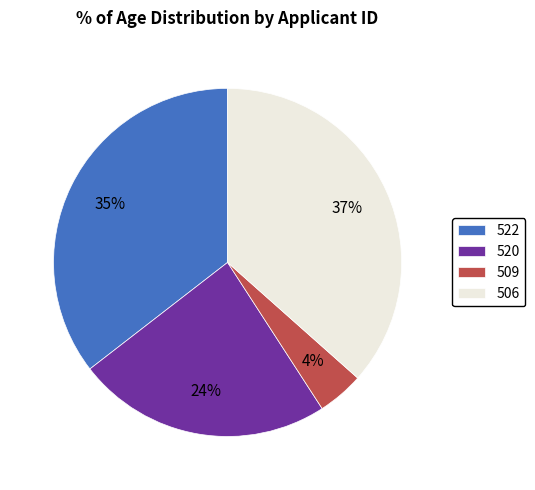

To the nearest percent, what is the combined percentage of 520 and 509?

28%